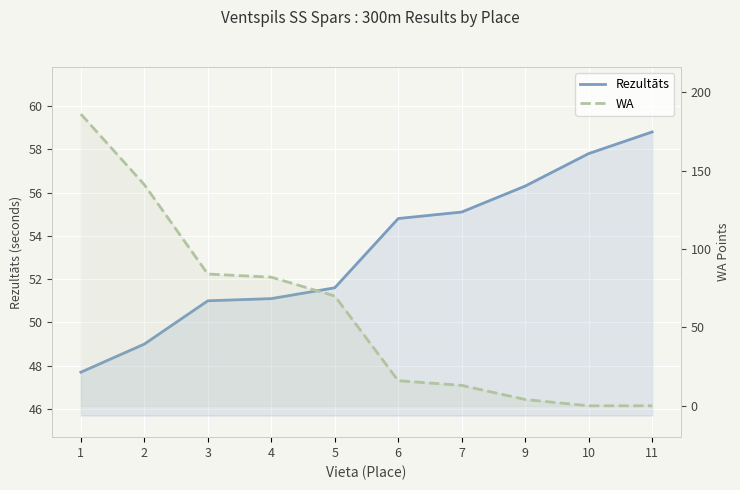

At 6, list the series in order from smallest to largest.

WA, Rezultāts